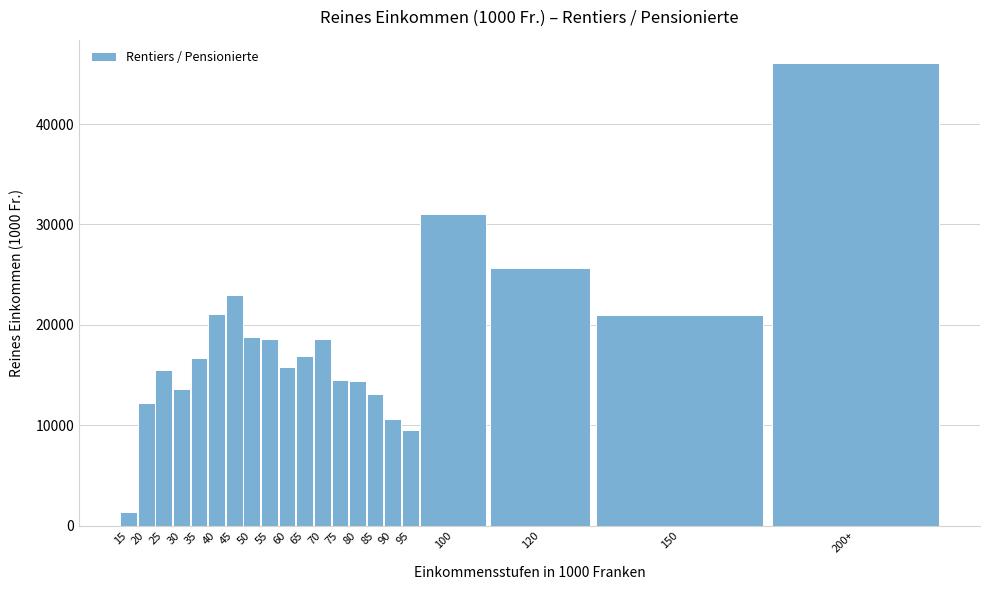

What is the change in value from 55 to 85?

-5476.6